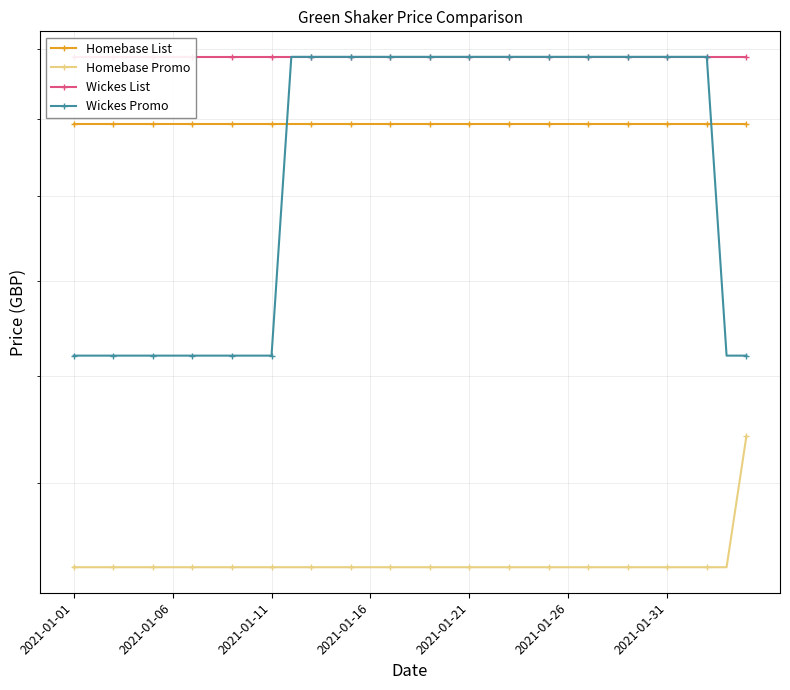

Reading left to right, list all the values displayed in this chart.

Homebase List: 2187.5	2187.5	2187.5	2187.5	2187.5	2187.5	2187.5	2187.5	2187.5	2187.5	2187.5	2187.5	2187.5	2187.5	2187.5	2187.5	2187.5	2187.5	2187.5	2187.5	2187.5	2187.5	2187.5	2187.5	2187.5	2187.5	2187.5	2187.5	2187.5	2187.5	2187.5	2187.5	2187.5	2187.5	2187.5
Homebase Promo: 1261.6	1261.6	1261.6	1261.6	1261.6	1261.6	1261.6	1261.6	1261.6	1261.6	1261.6	1261.6	1261.6	1261.6	1261.6	1261.6	1261.6	1261.6	1261.6	1261.6	1261.6	1261.6	1261.6	1261.6	1261.6	1261.6	1261.6	1261.6	1261.6	1261.6	1261.6	1261.6	1261.6	1261.6	1484.2
Wickes List: 2378.0	2378.0	2378.0	2378.0	2378.0	2378.0	2378.0	2378.0	2378.0	2378.0	2378.0	2378.0	2378.0	2378.0	2378.0	2378.0	2378.0	2378.0	2378.0	2378.0	2378.0	2378.0	2378.0	2378.0	2378.0	2378.0	2378.0	2378.0	2378.0	2378.0	2378.0	2378.0	2378.0	2378.0	2378.0
Wickes Promo: 1640.8	1640.8	1640.8	1640.8	1640.8	1640.8	1640.8	1640.8	1640.8	1640.8	1640.8	2378.0	2378.0	2378.0	2378.0	2378.0	2378.0	2378.0	2378.0	2378.0	2378.0	2378.0	2378.0	2378.0	2378.0	2378.0	2378.0	2378.0	2378.0	2378.0	2378.0	2378.0	2378.0	1640.8	1640.8